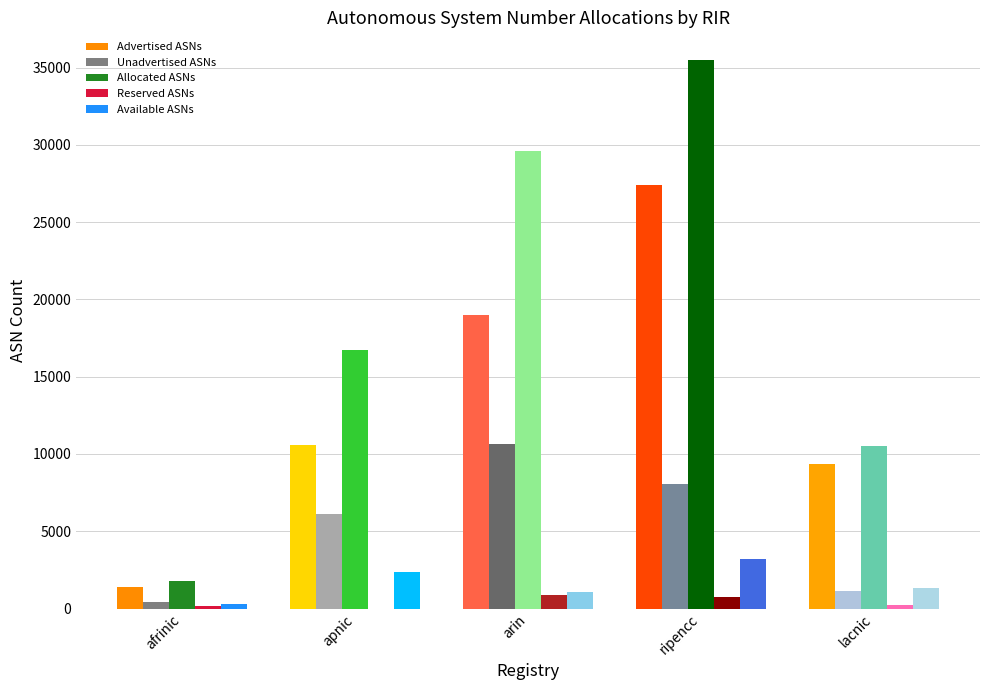

What is the sum of all Allocated ASNs values?

94190